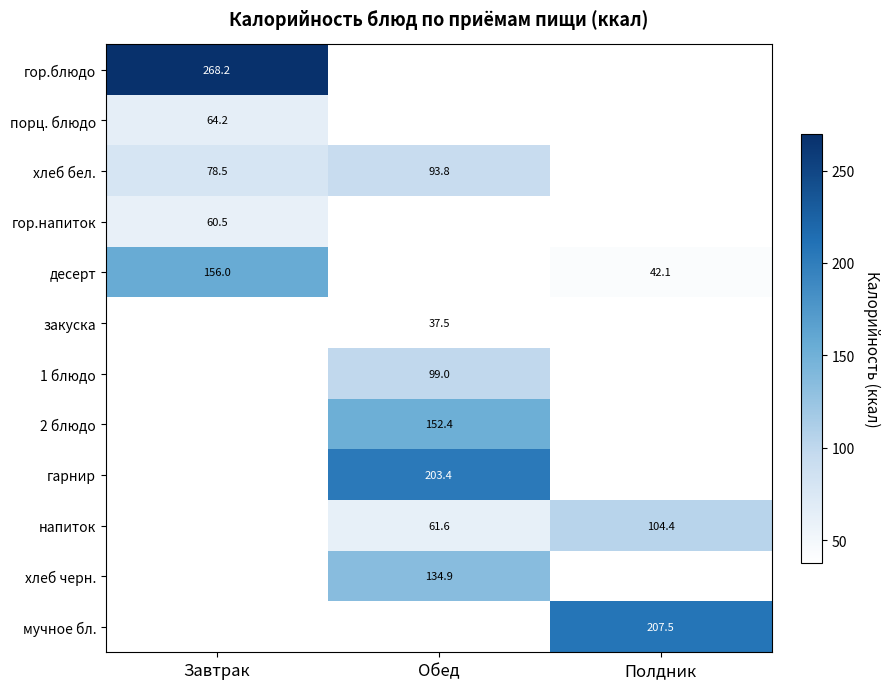

True or false: 1 блюдо has a value of 50.9 at Обед.

False